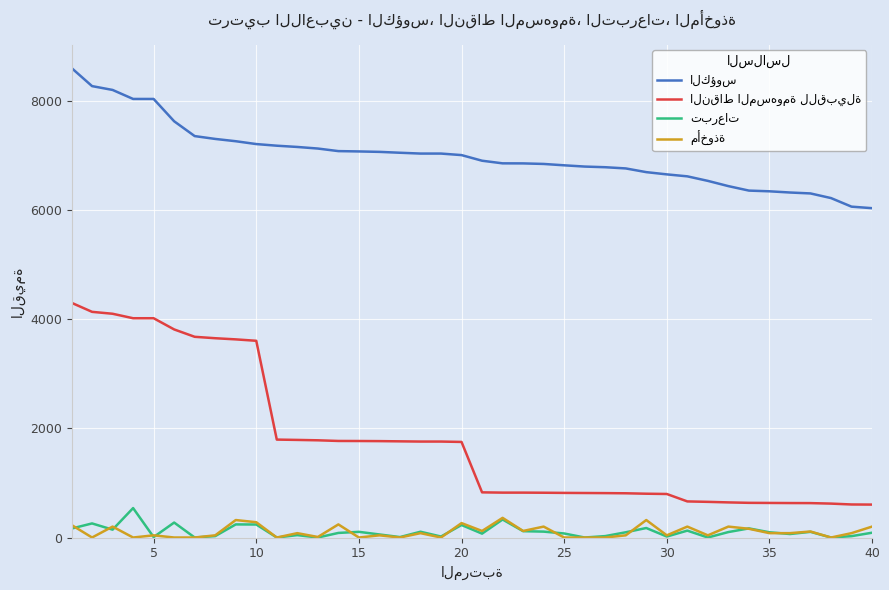

How many distinct data groups are displayed?

4